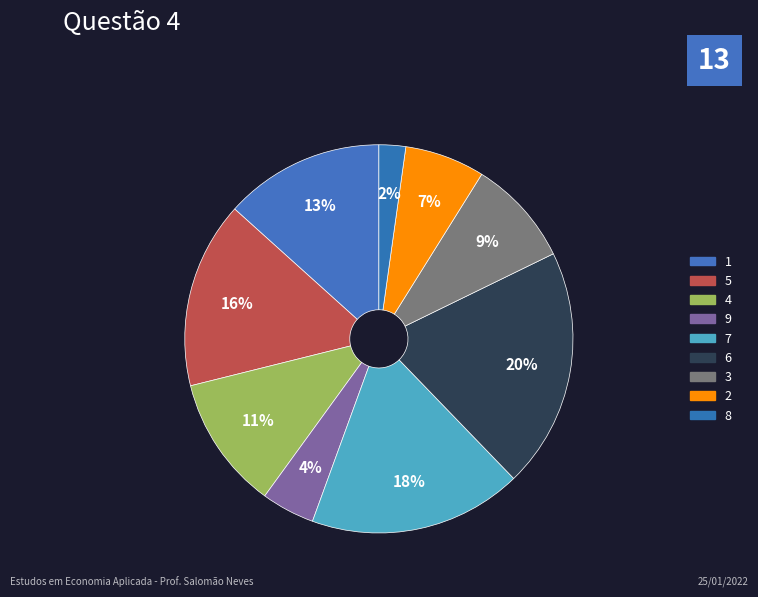

Count the number of slices in the pie.

9